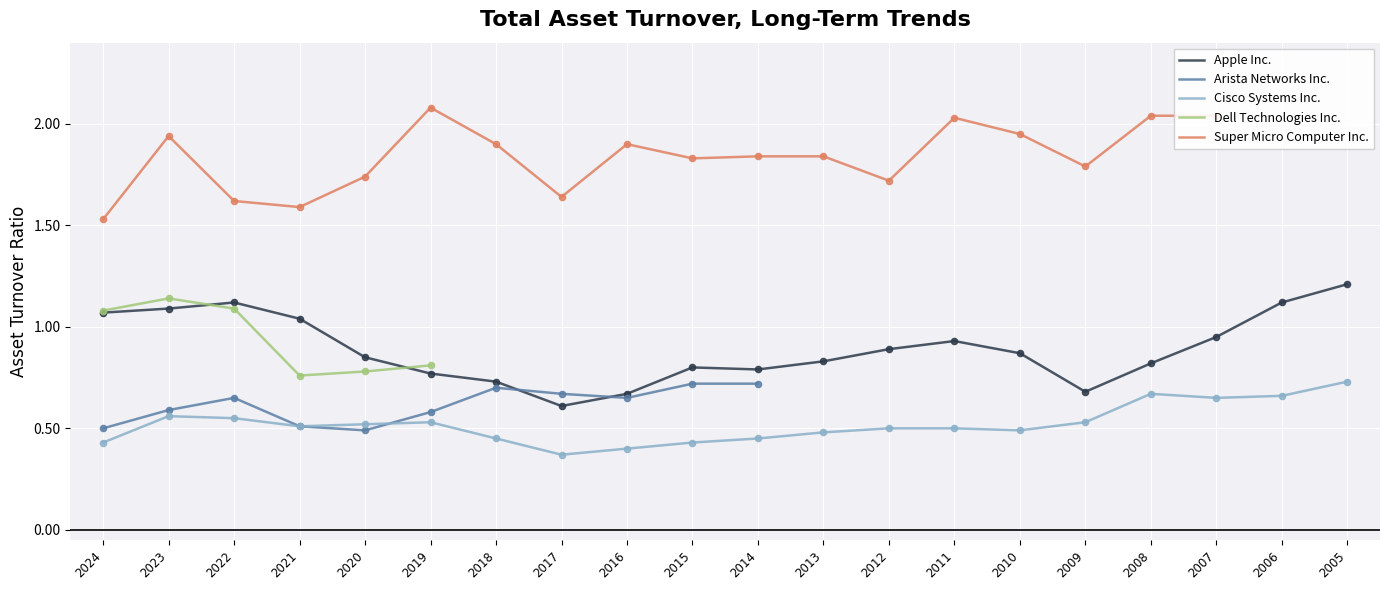

At how many categories does at least one series exceed 1?

20